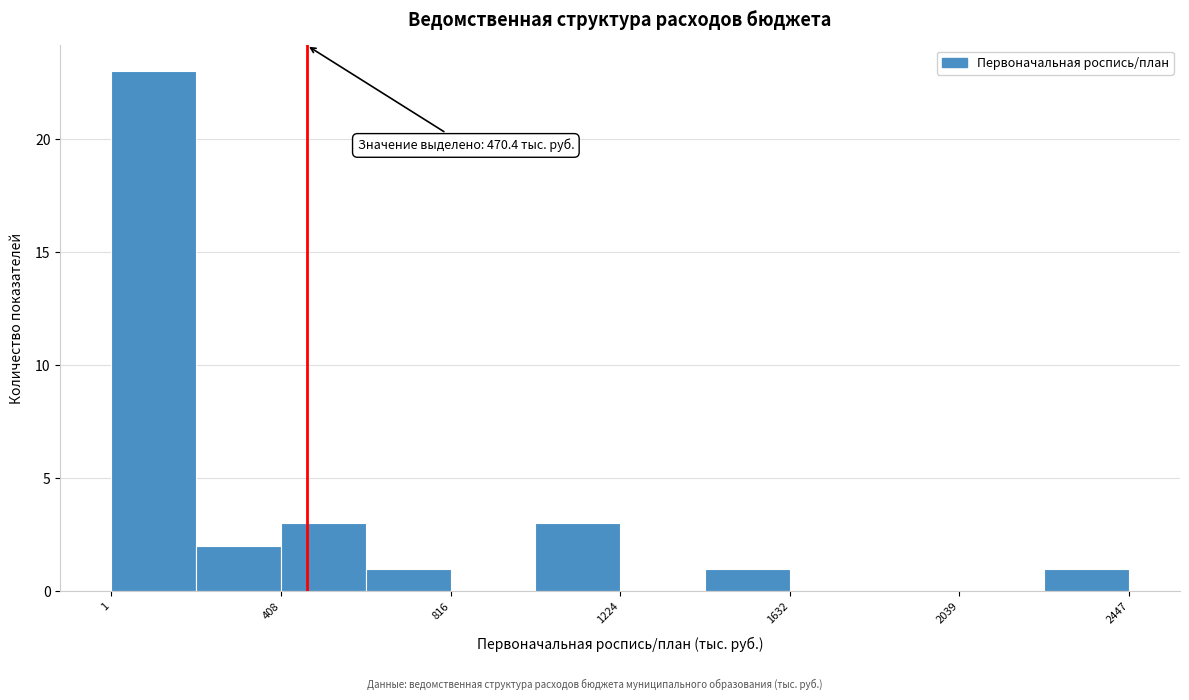

Over which range of the x-axis is the bar tallest?

0 to 200